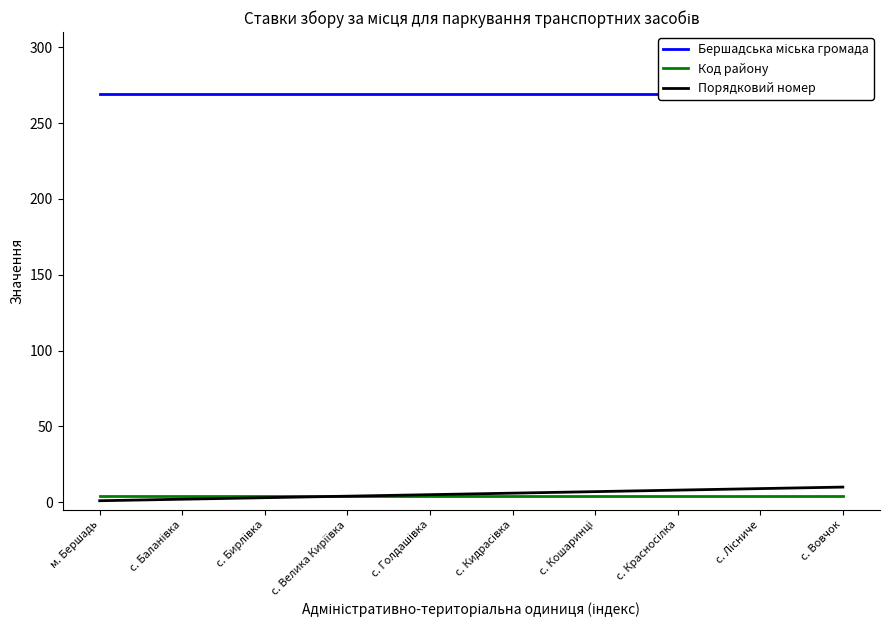

Which series has the largest range (max minus min)?

Порядковий номер